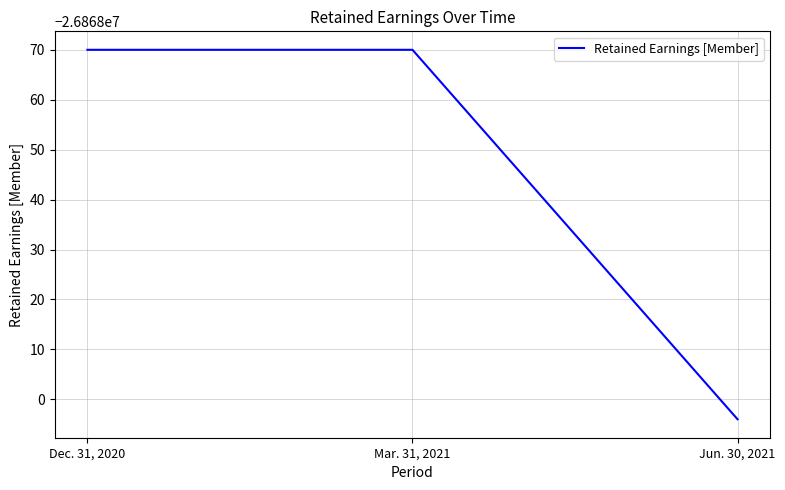

Reading right to left, list all the values displayed in this chart.

-26868004	-26867930	-26867930